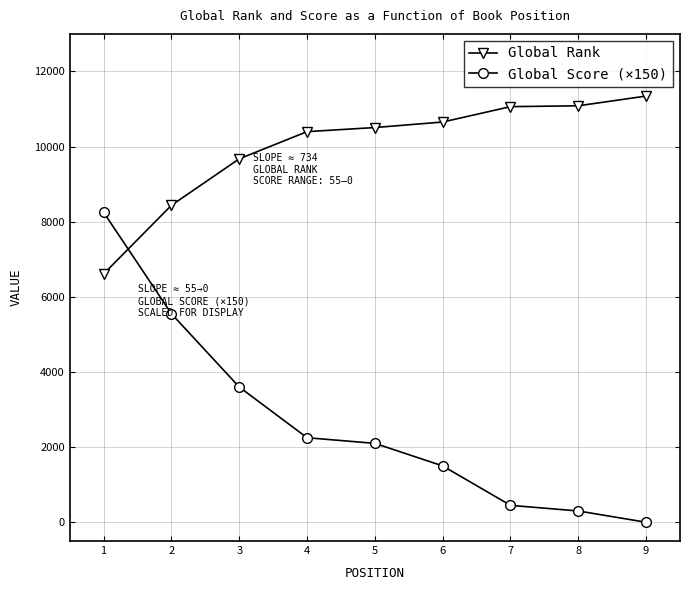

How many times do Global Rank and Global Score (×150) cross each other?

1